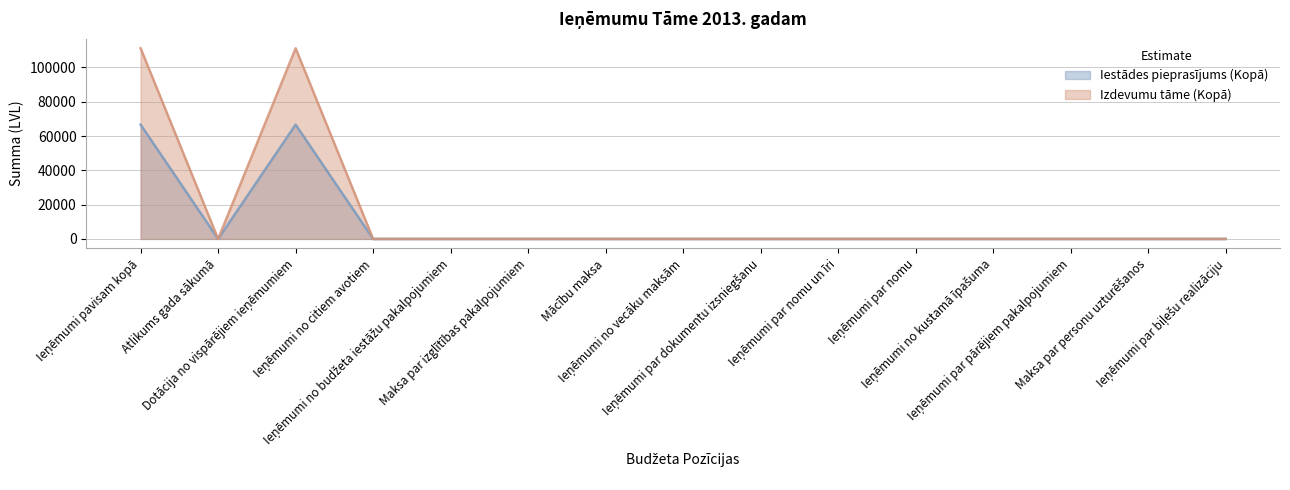

Rank the series by their average value, from lowest to highest.

Iestādes pieprasījums (Kopā), Izdevumu tāme (Kopā)